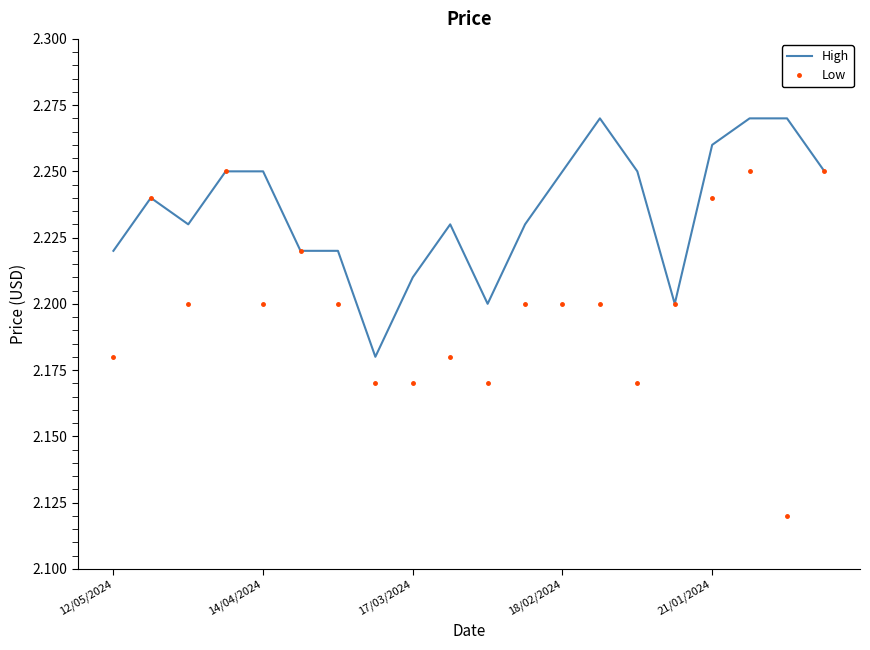

List the series in order of their overall mean, lowest first.

Low, High